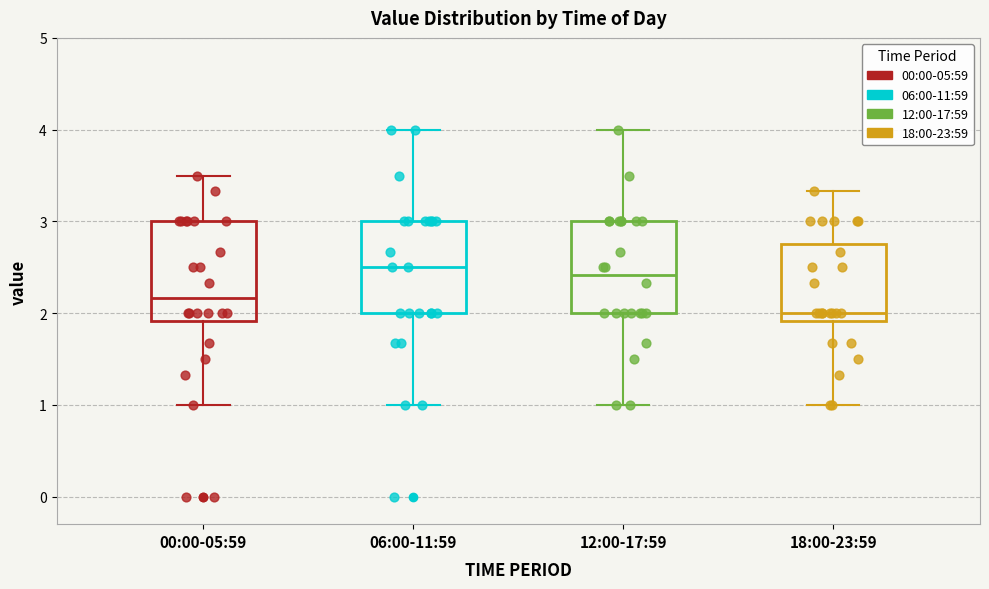

Reading left to right, read every box against the y-axis: the position of its median line, the range the box covers, and the ends of its whiskers. The values are not printed on the chart, so give them approximately, as read against the axis.

00:00-05:59: median 2.2, box 1.9 to 3.0, whiskers 1.0 to 3.5
06:00-11:59: median 2.5, box 2.0 to 3.0, whiskers 1.0 to 4.0
12:00-17:59: median 2.4, box 2.0 to 3.0, whiskers 1.0 to 4.0
18:00-23:59: median 2.0, box 1.9 to 2.8, whiskers 1.0 to 3.3